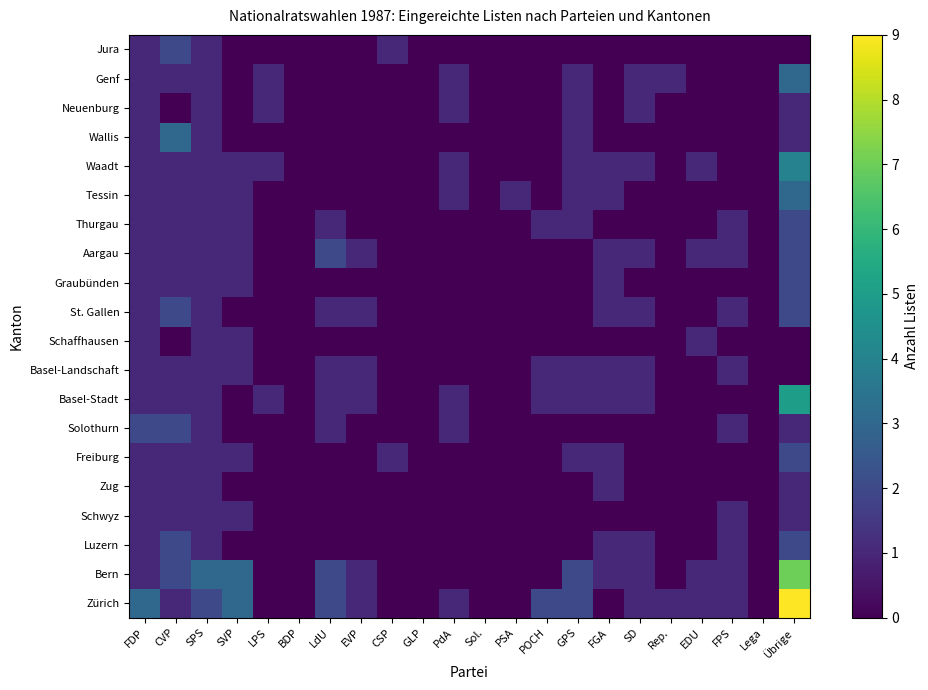

At which category is the sum across all series the highest?

Übrige